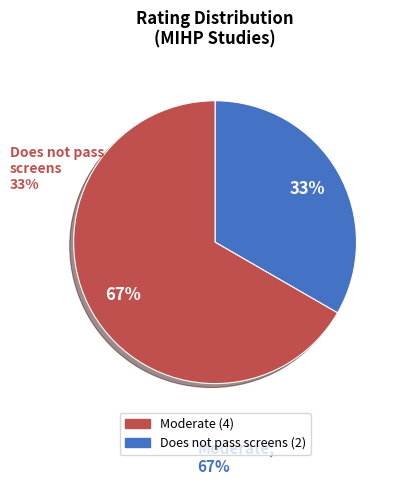

Count the number of slices in the pie.

2